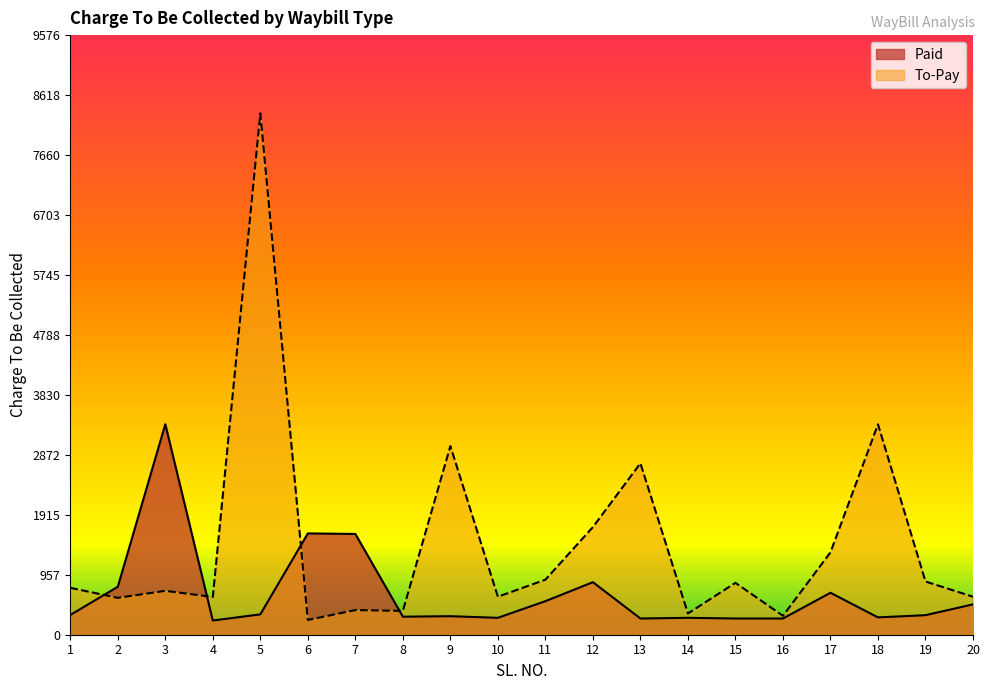

Which has a higher value, 13 or 19?

19